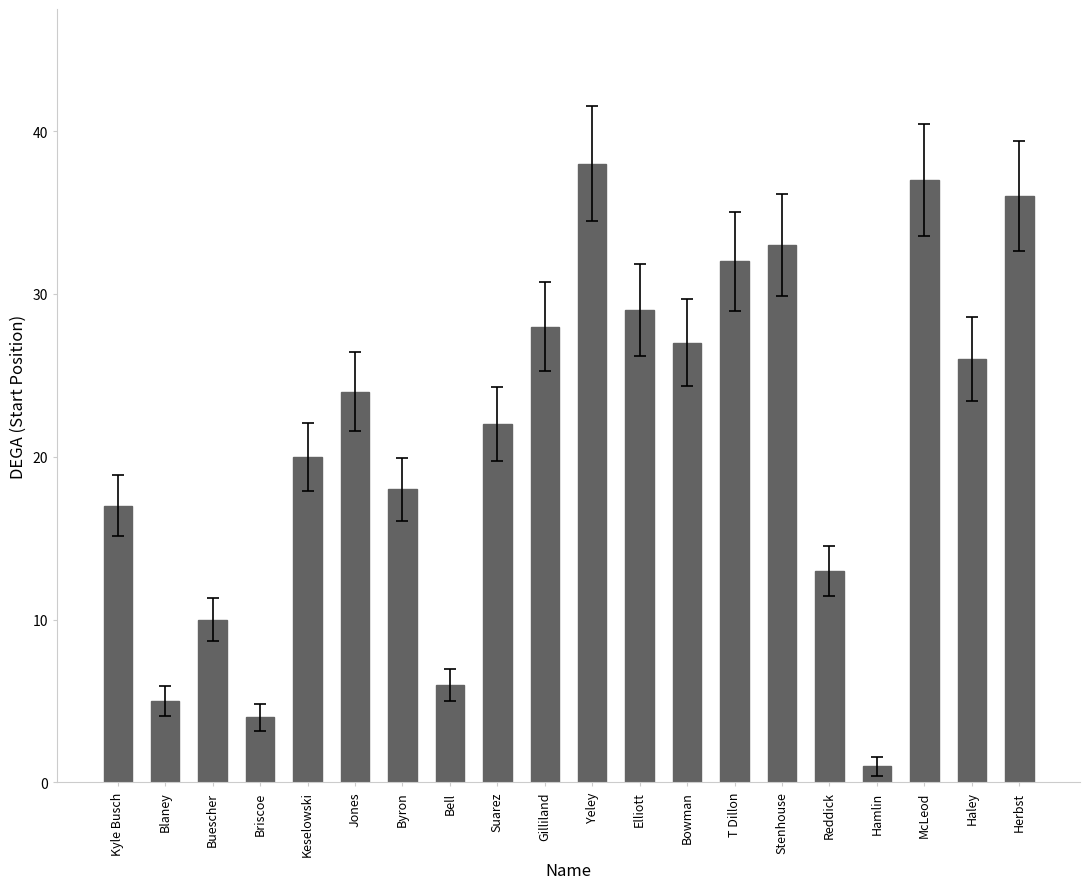

Between Reddick and Suarez, which is larger?

Suarez